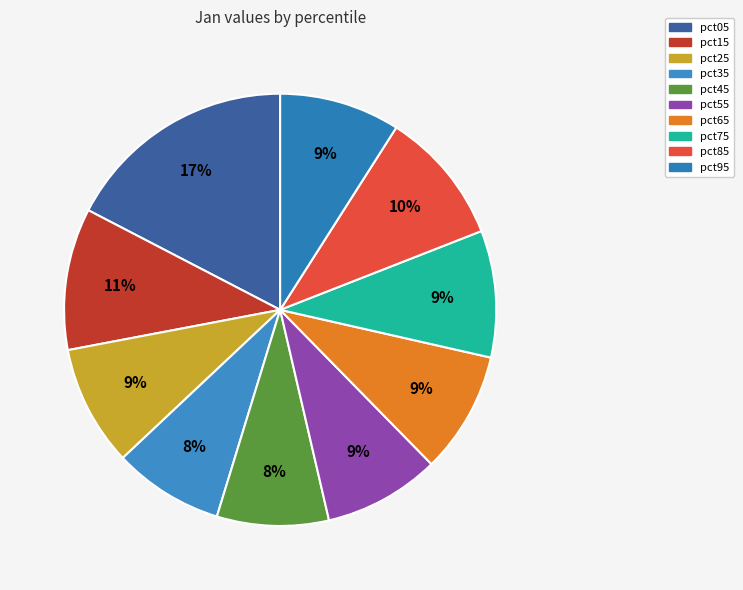

To the nearest percent, what is the average slice percentage?

10%